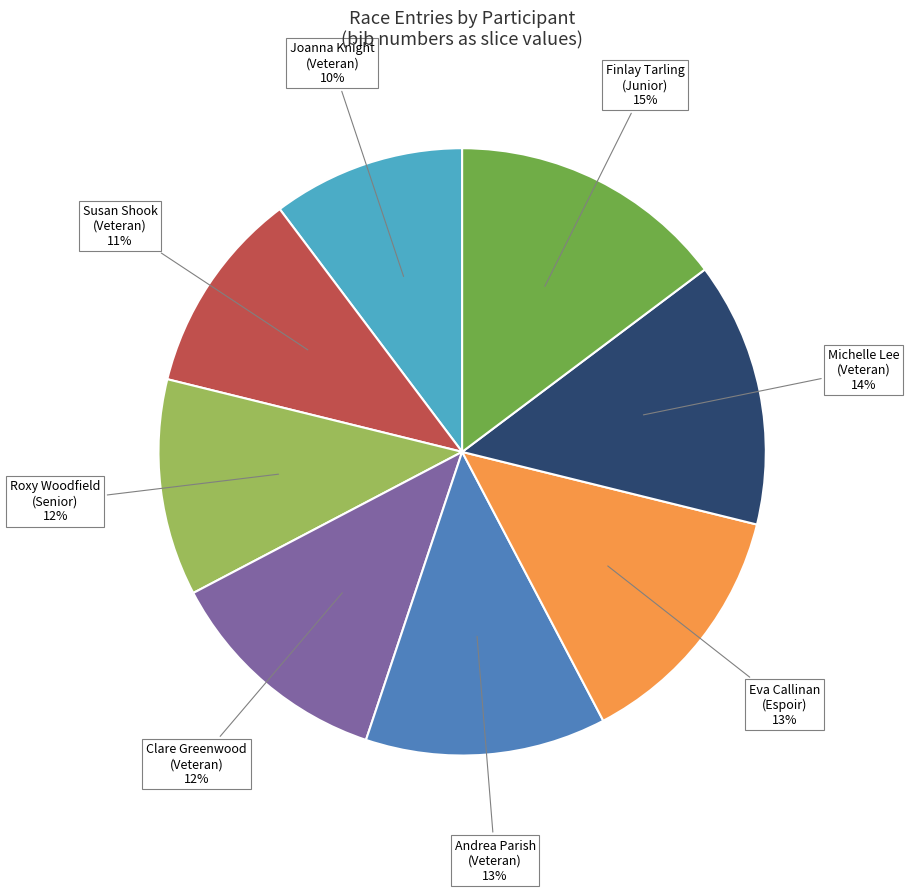

To the nearest percent, what is the average slice percentage?

12%